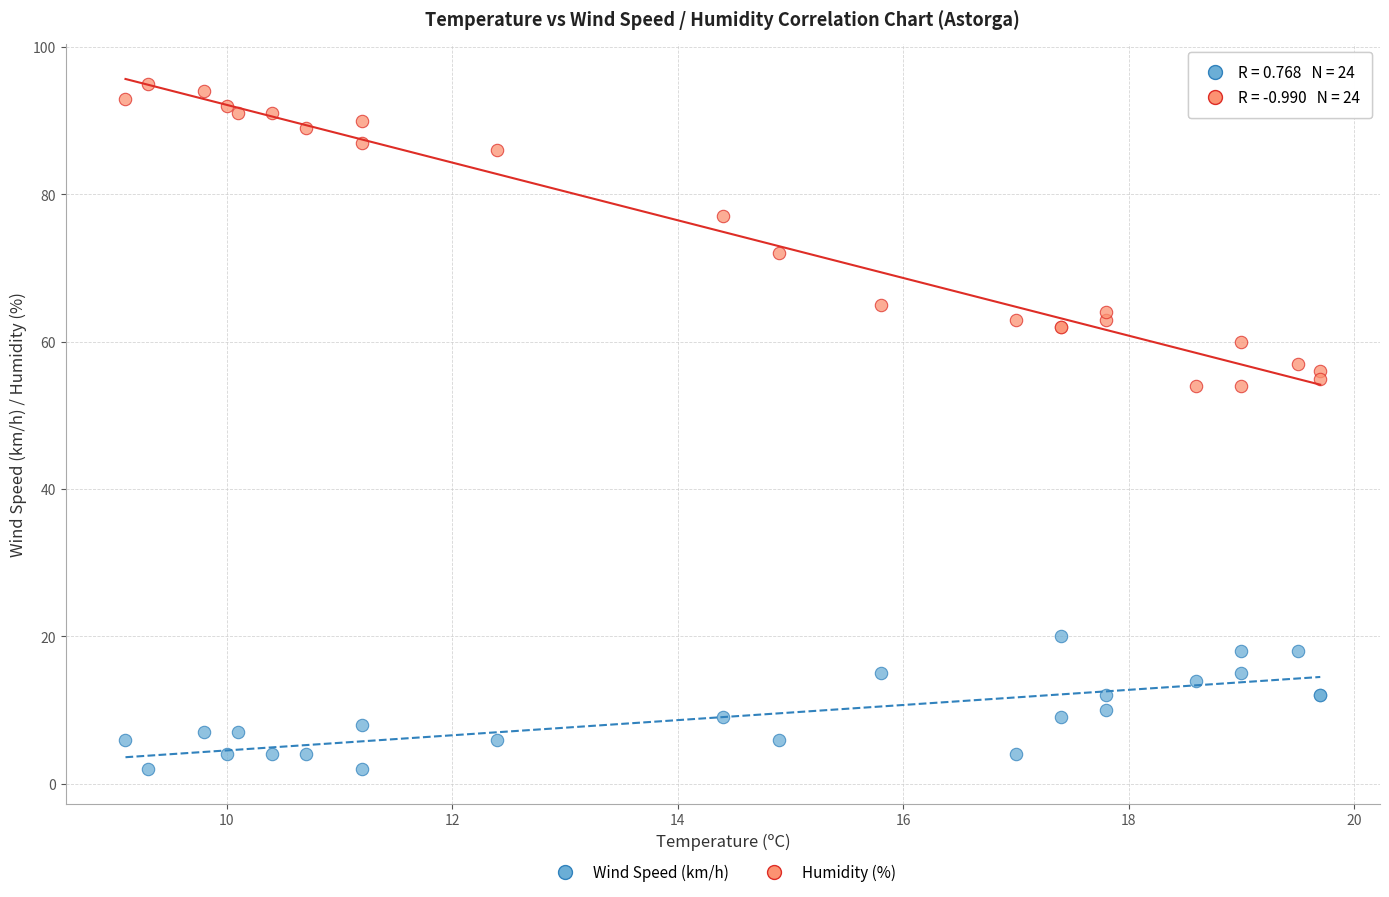

Which series has the largest Y range (max minus min)?

Humidity (%)